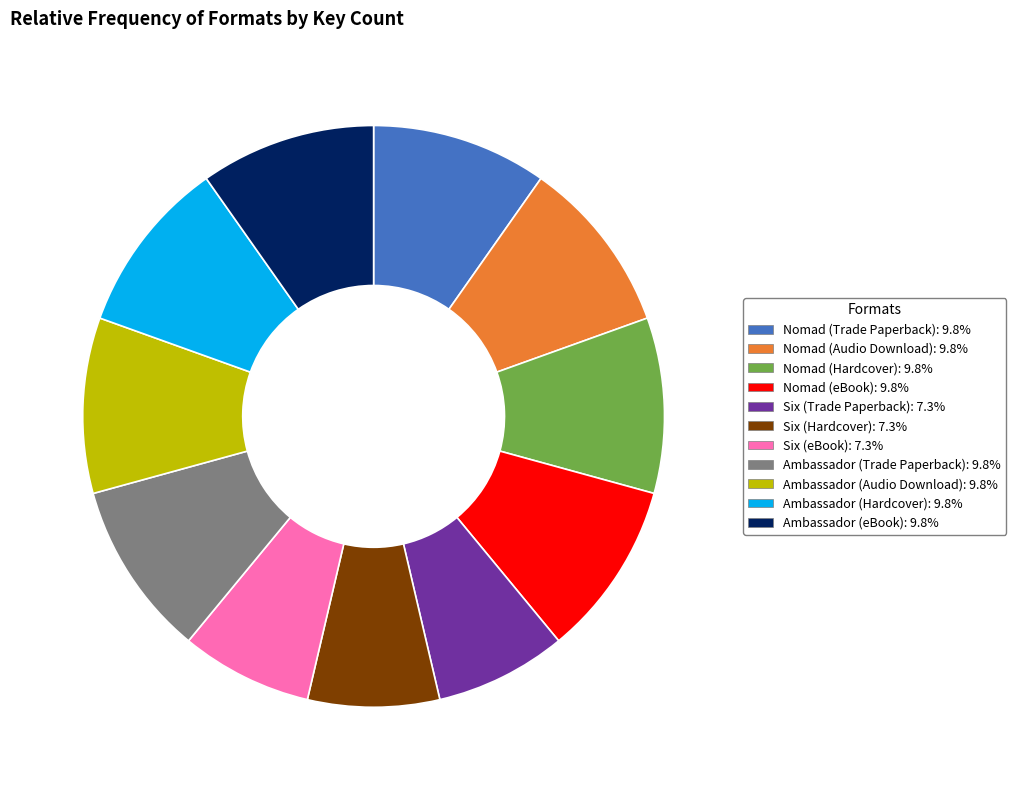

Combined, do Nomad (Trade Paperback) and Ambassador (Trade Paperback) account for over 50%?

No